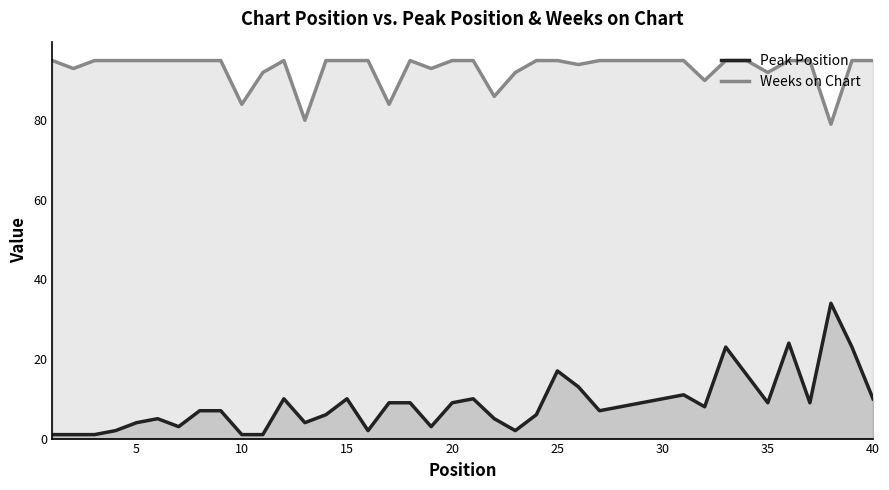

What is the difference between the second highest and second lowest values in the Weeks on Chart series?

15